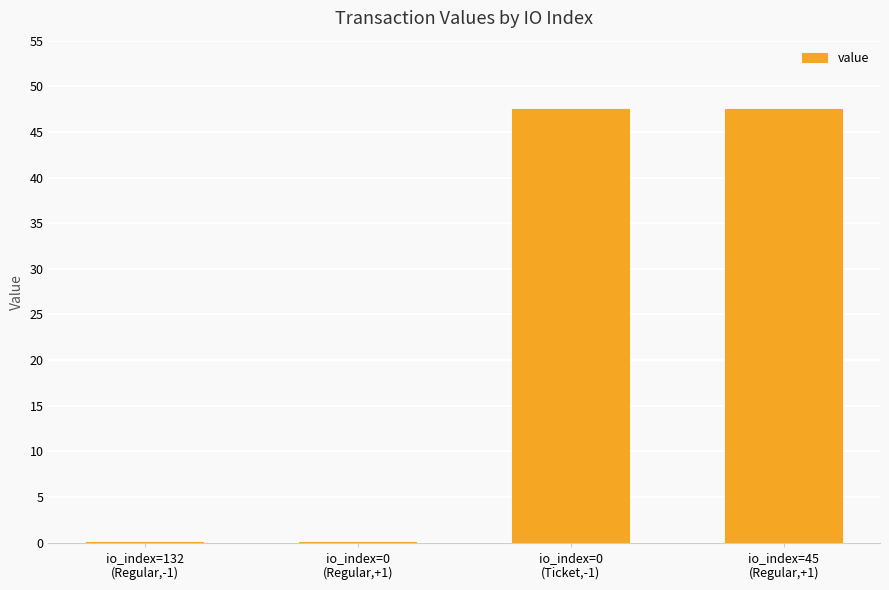

What is the maximum value shown in the chart?

47.5